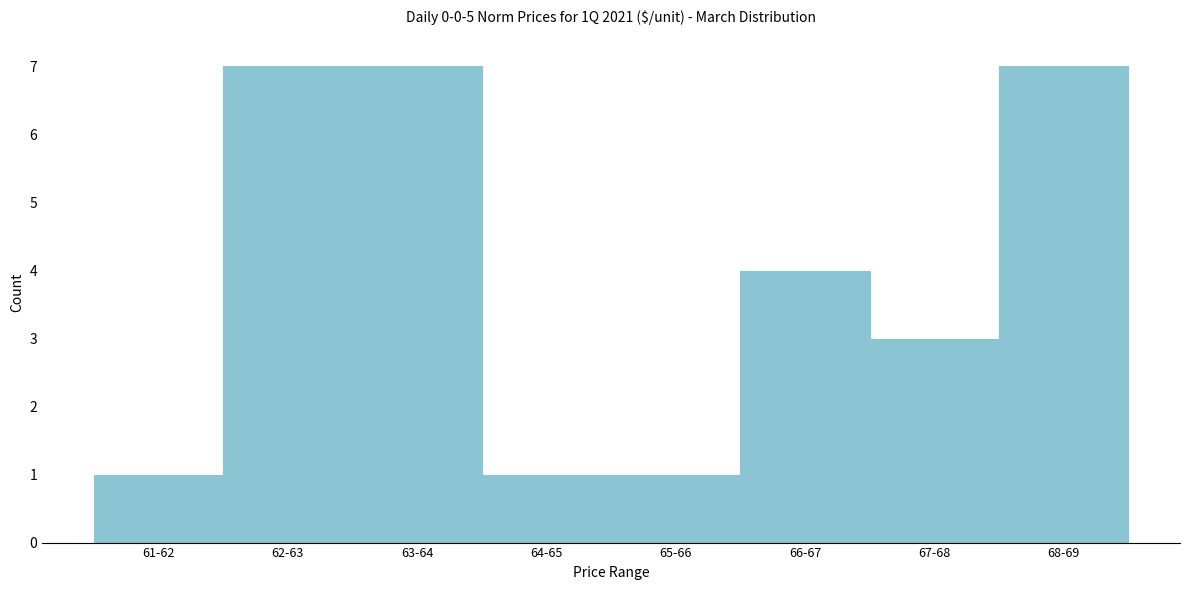

Reading right to left, transcribe all the data shown in this chart.

7	3	4	1	1	7	7	1